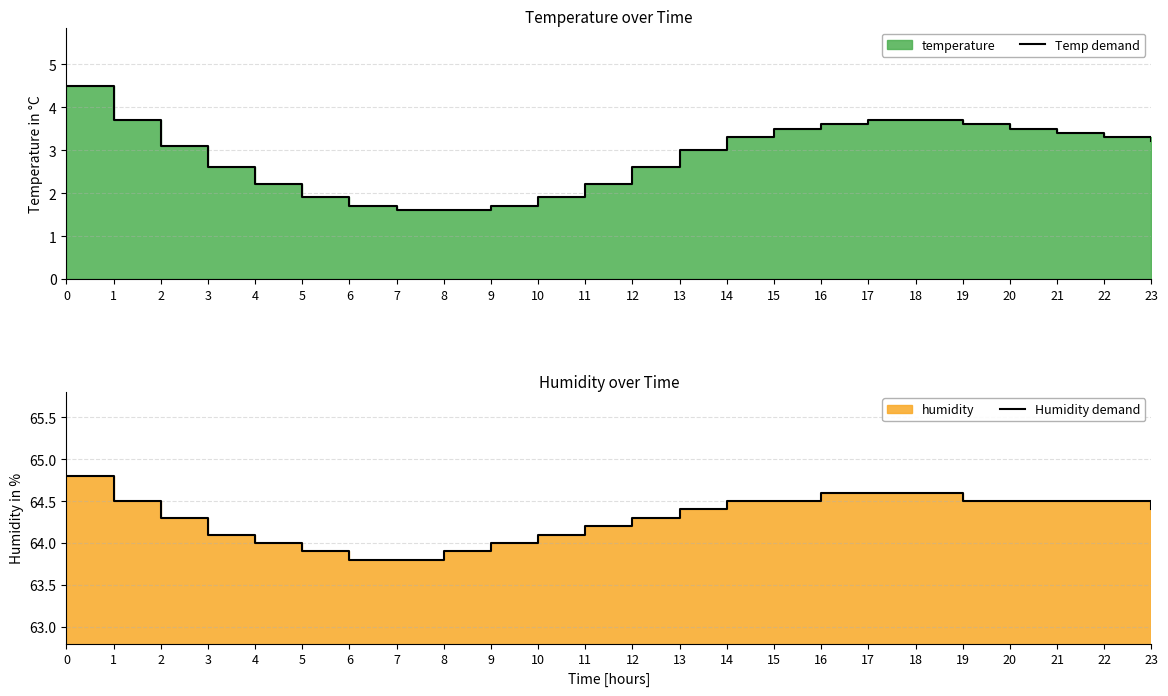

How many values in the Humidity demand series are below 64?

4